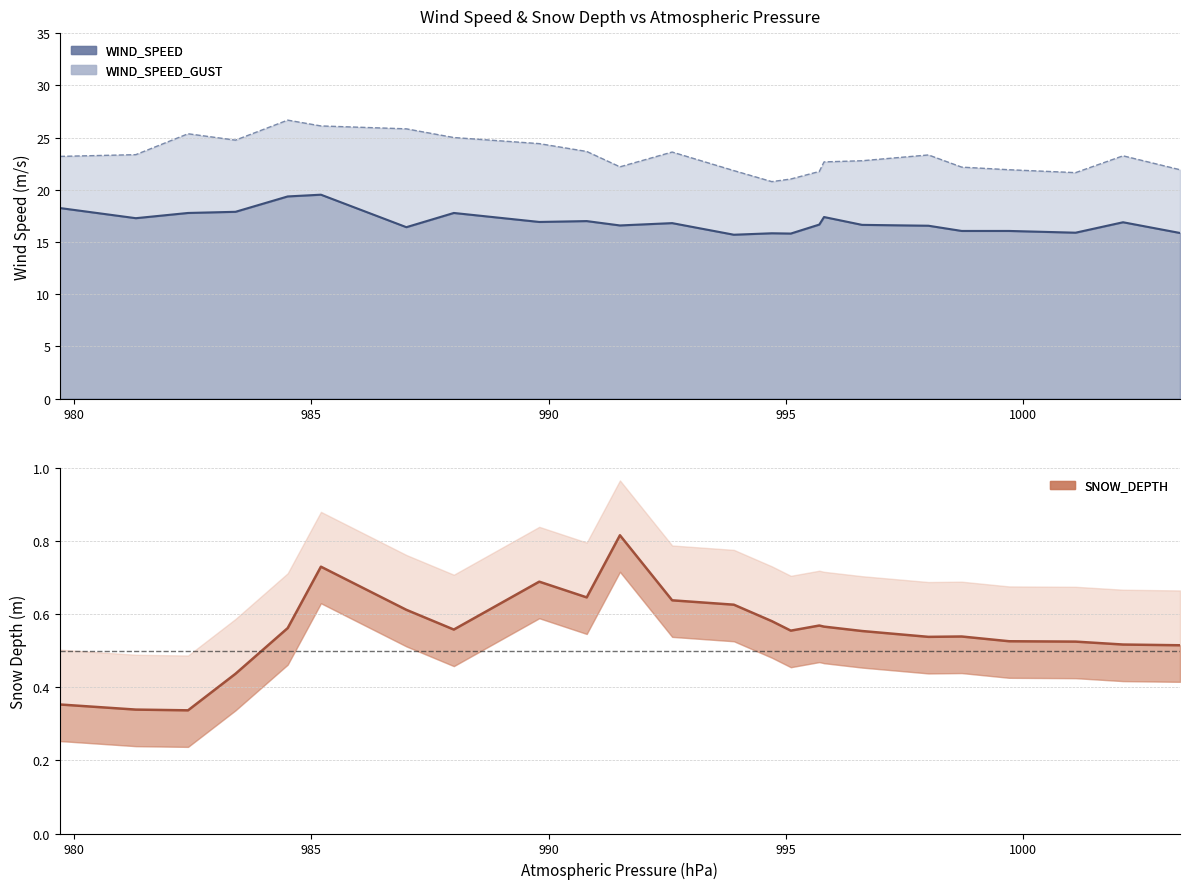

Which series has the largest total across all categories?

WIND_SPEED_GUST